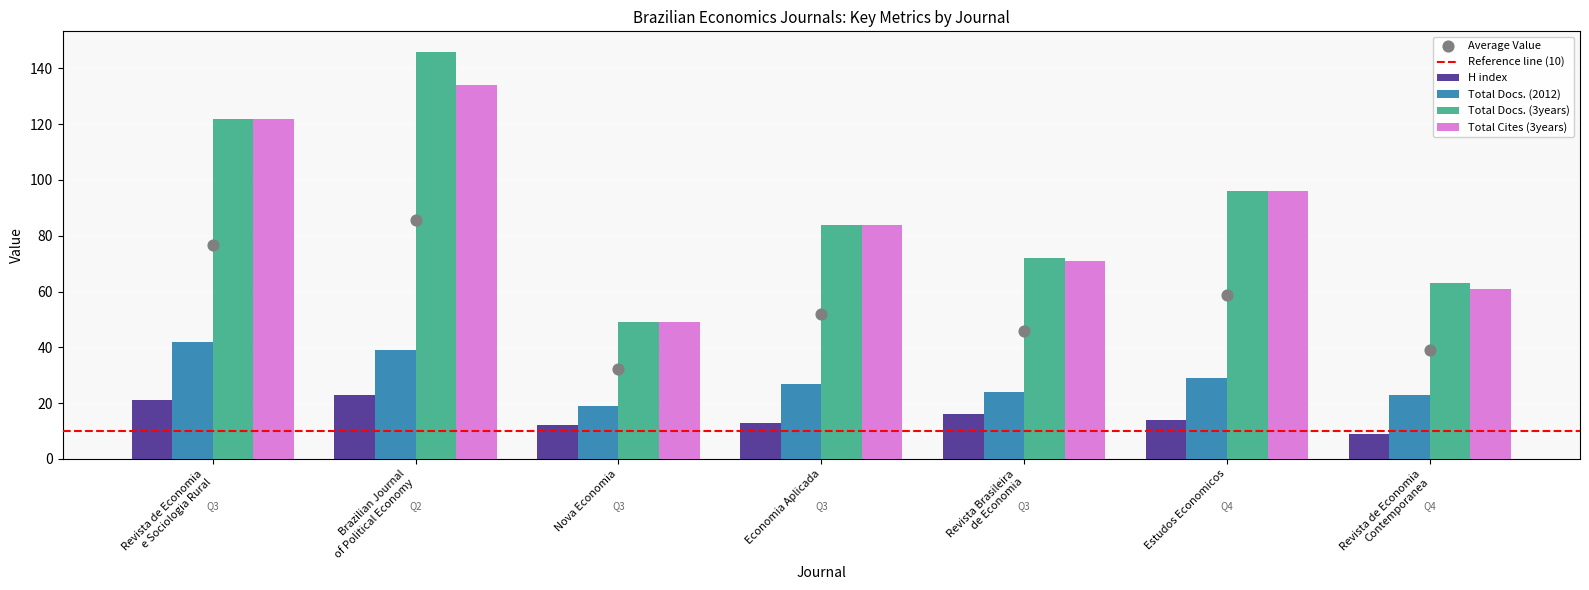

At how many categories does at least one series exceed 10?

7